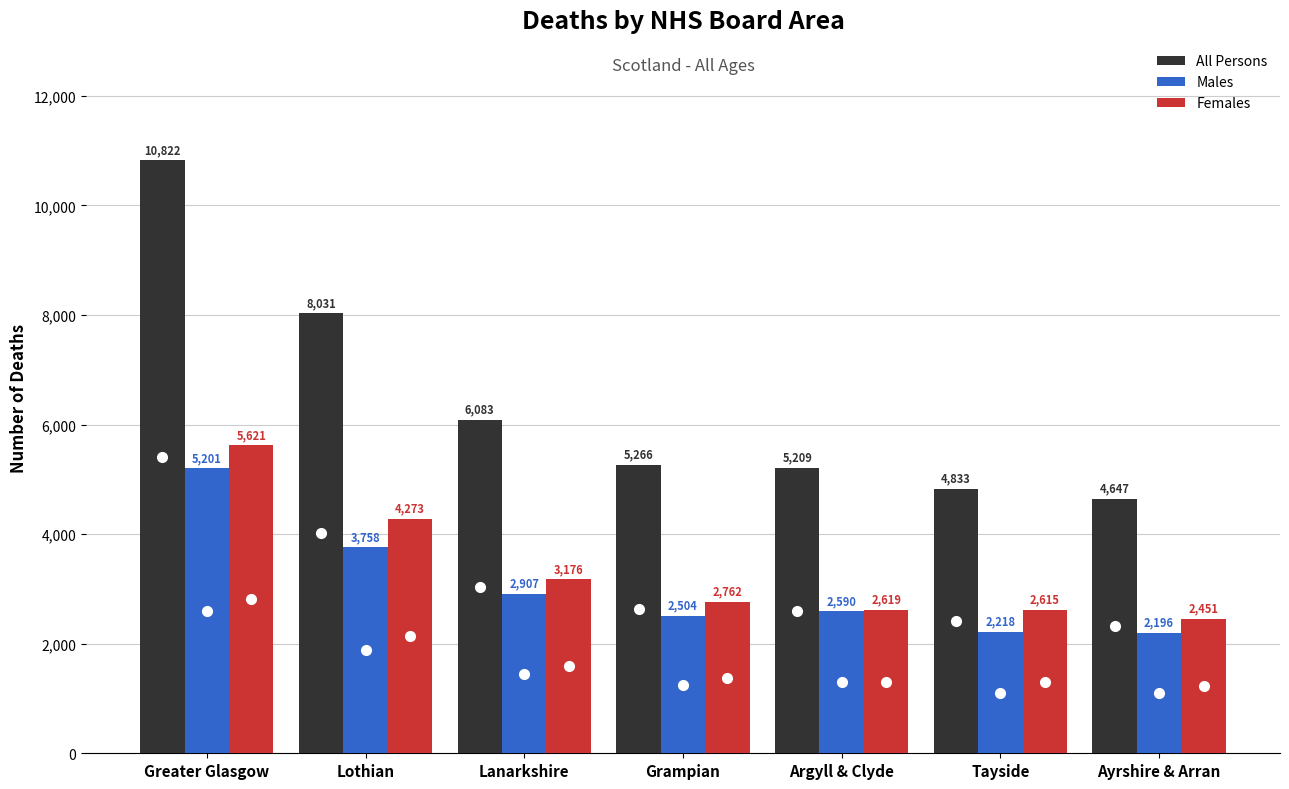

Which category has the highest value in the Females series?

Greater Glasgow